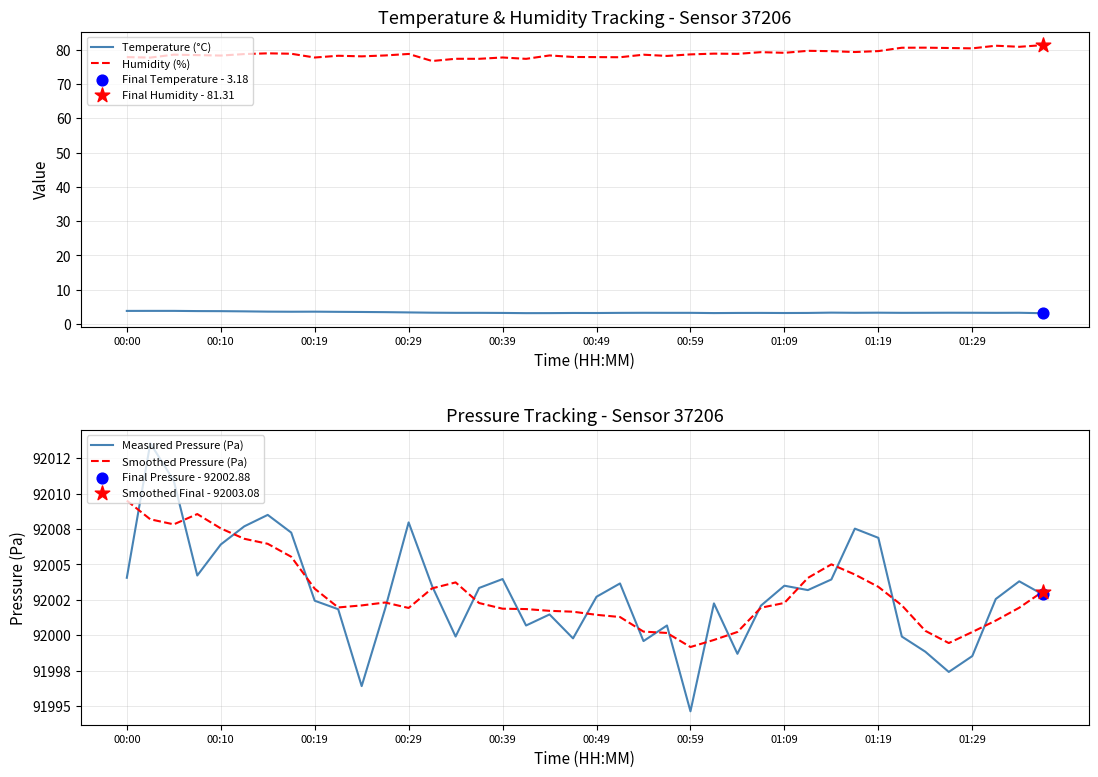

Which series has the widest spread of Y values?

Measured Pressure (Pa)